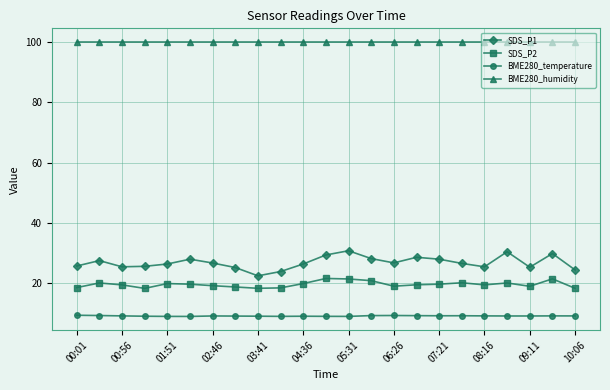

Which series has the widest spread of values?

SDS_P1